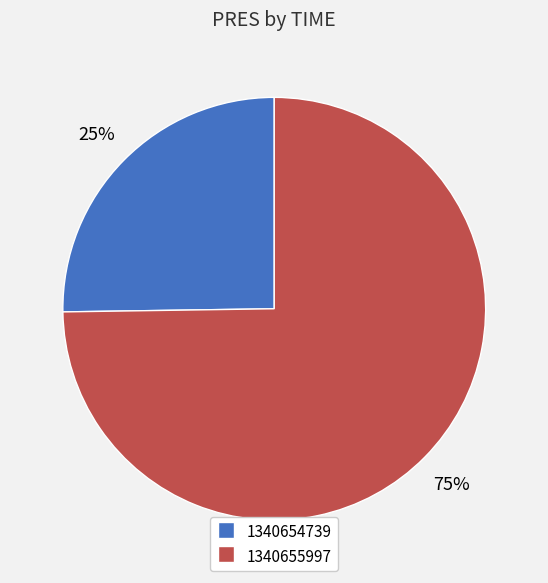

Does 1340654739 represent more than half of the total?

No